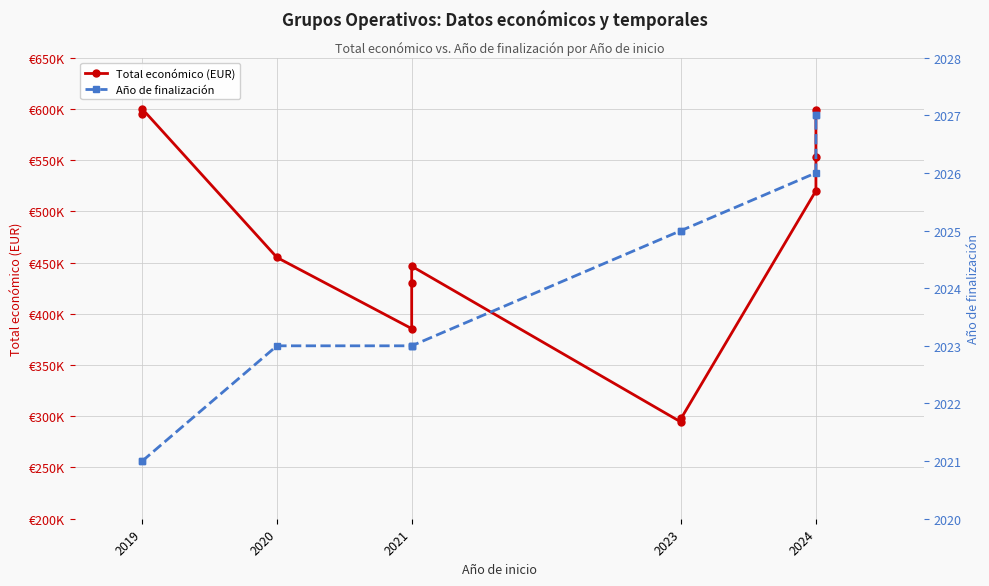

What is the total value across all series at 2024?

522088